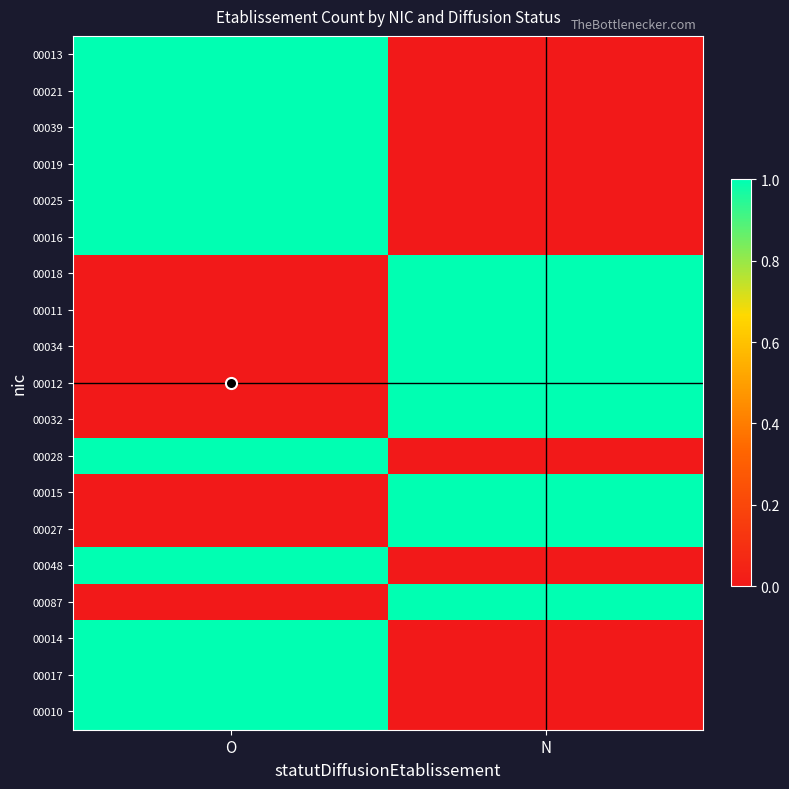

How many data points does each series have?

2